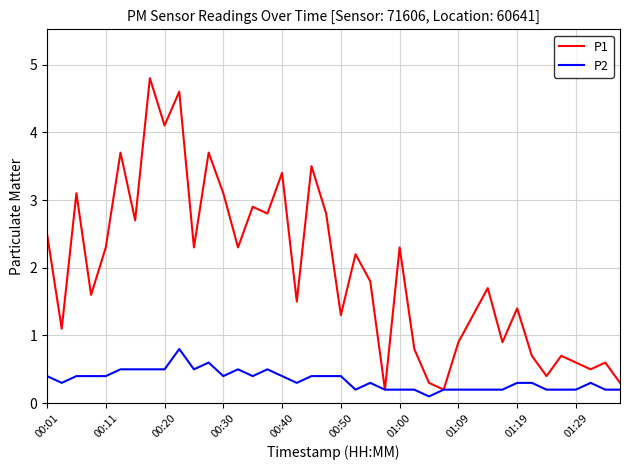

How many values in the P1 series are below 1?

13